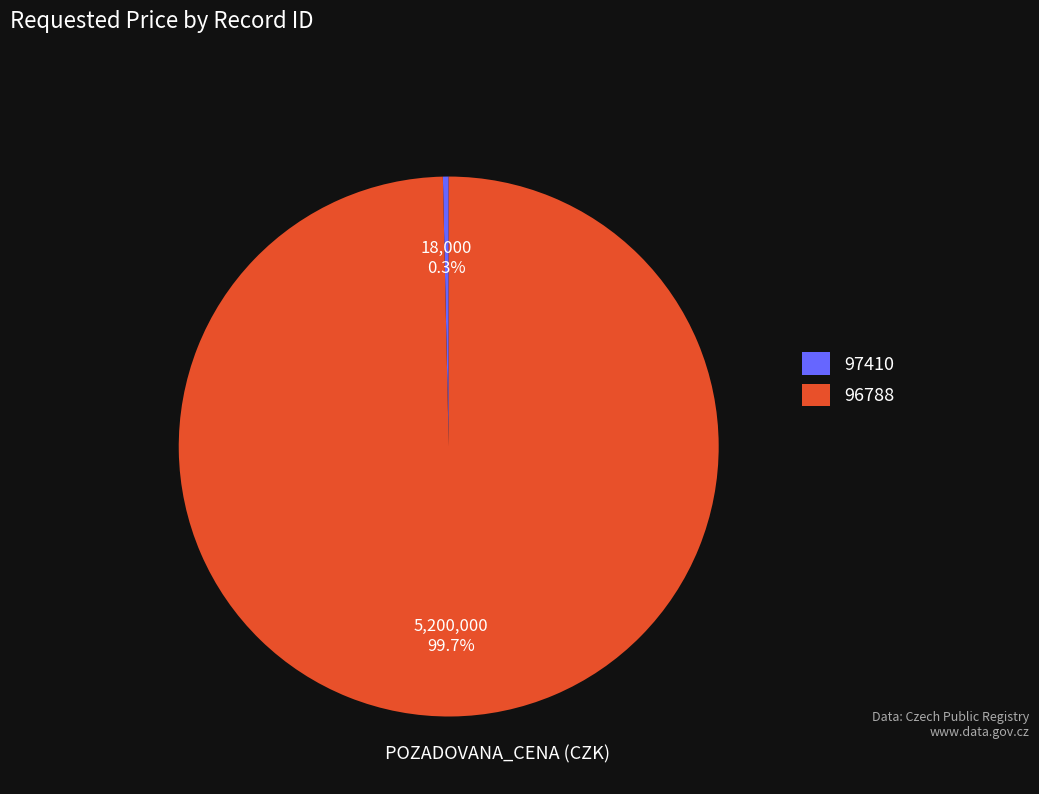

To the nearest percent, what is the difference between the 96788 and 97410 slice percentages?

99%